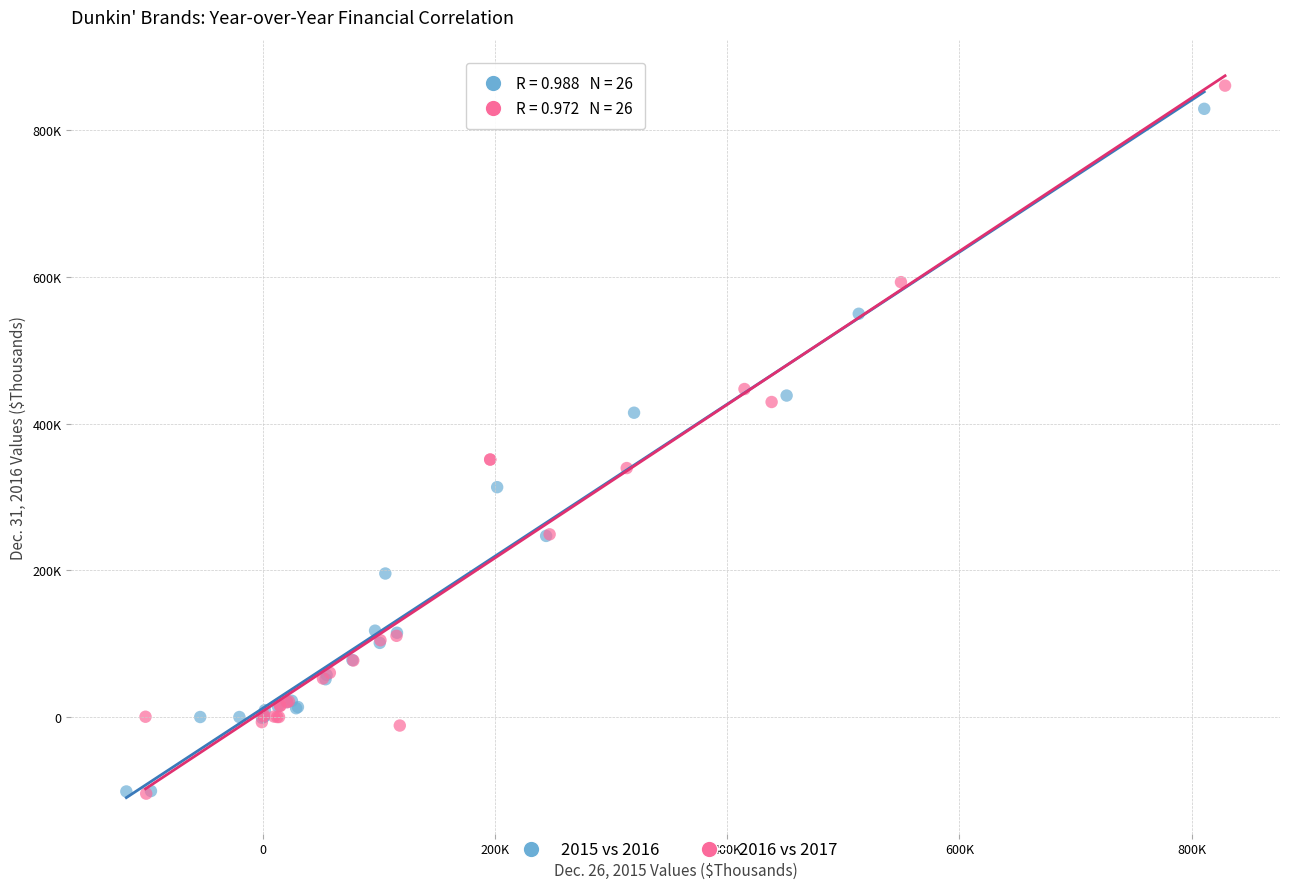

Which series reaches the maximum Y coordinate?

2016 vs 2017